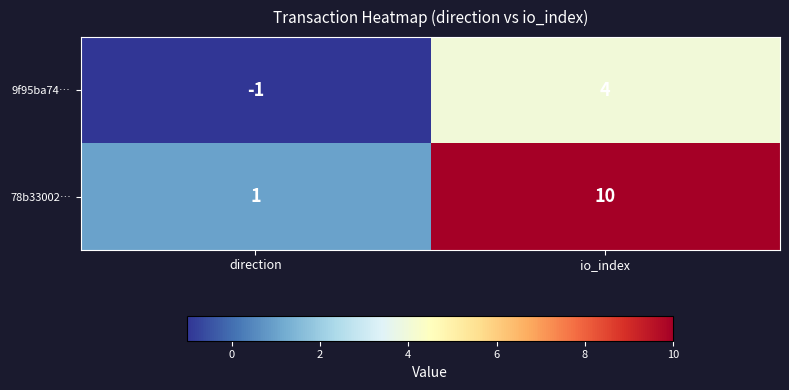

What is the sum of all 78b33002… values?

11